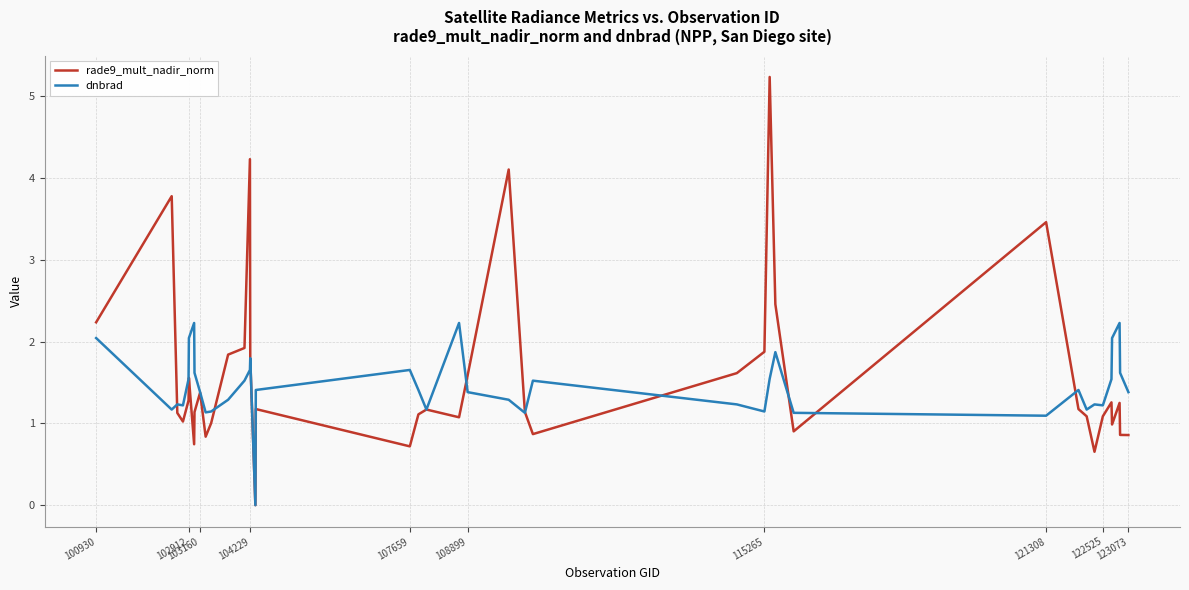

List the series in order of their overall mean, highest first.

rade9_mult_nadir_norm, dnbrad